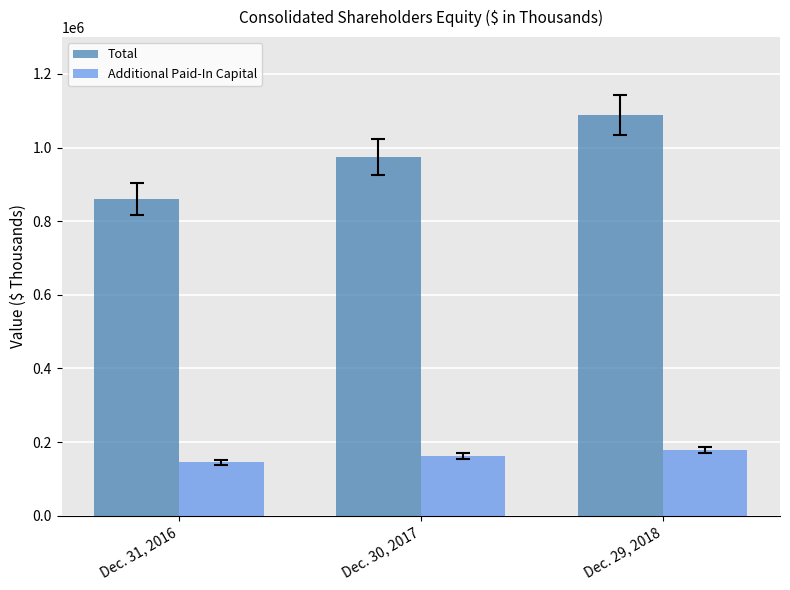

Is it true that Additional Paid-In Capital equals 62595 at Dec. 30, 2017?

False